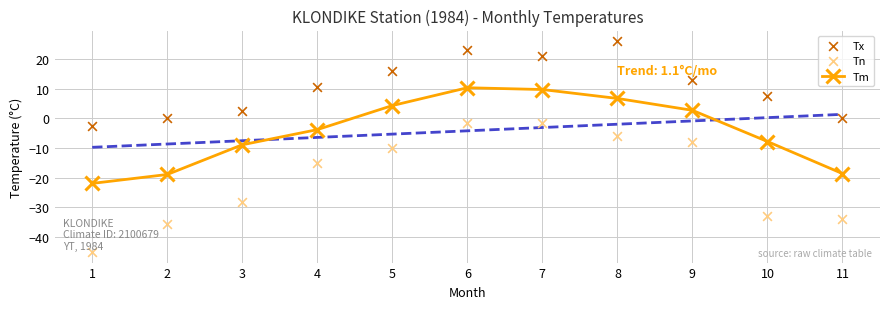

Which series has the widest spread of Y values?

Tn